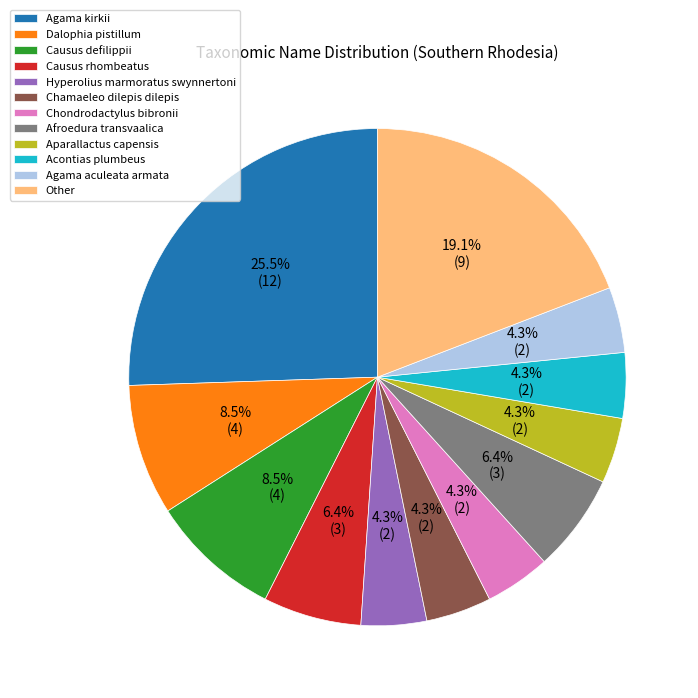

Does Other account for over 50% of the chart?

No